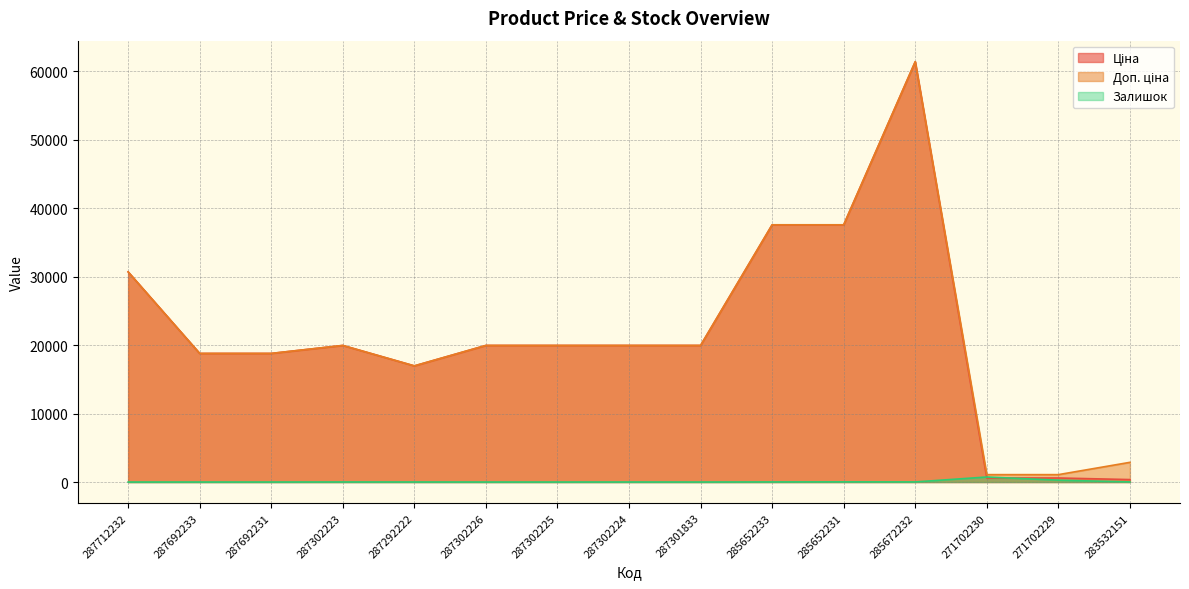

What is the value of the Доп. ціна point at the 13th from the left?

1081.7